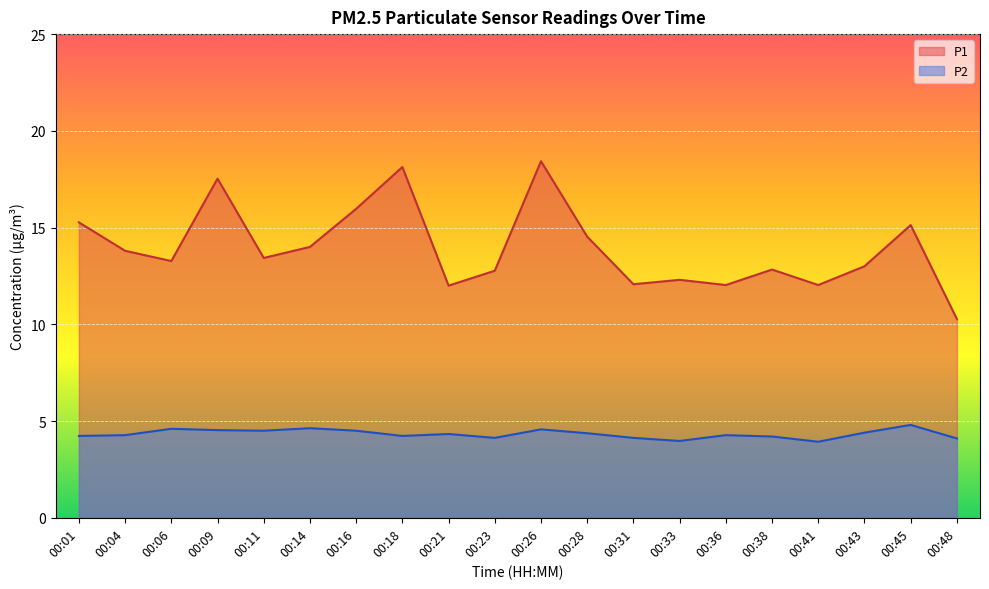

Which has a higher value, 00:14 or 00:26?

00:26